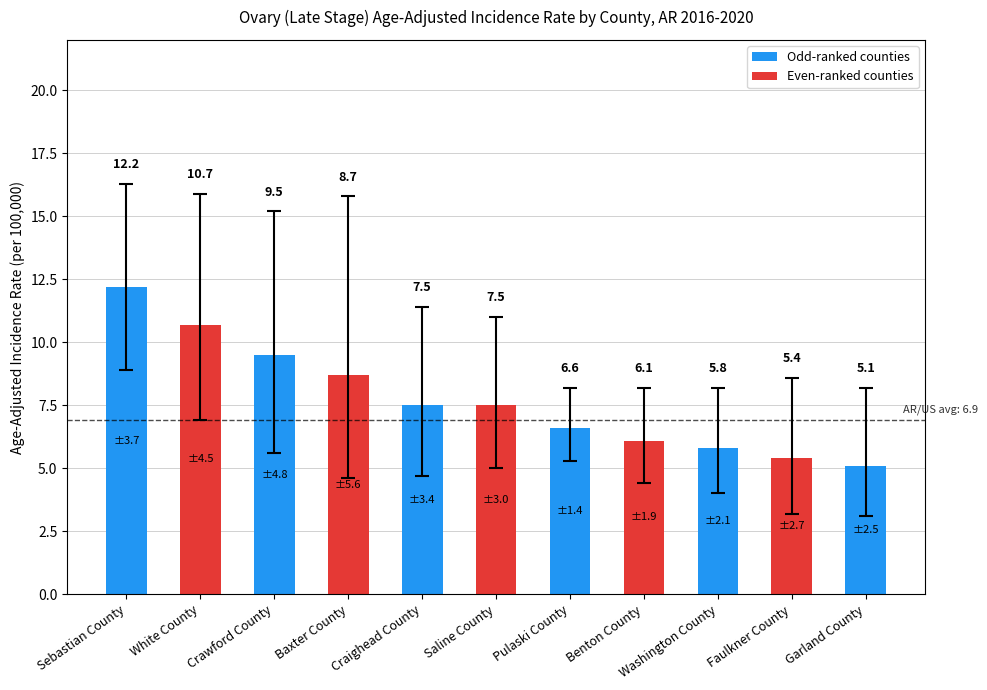

What is the label of the 1st bar from the left?

Sebastian County